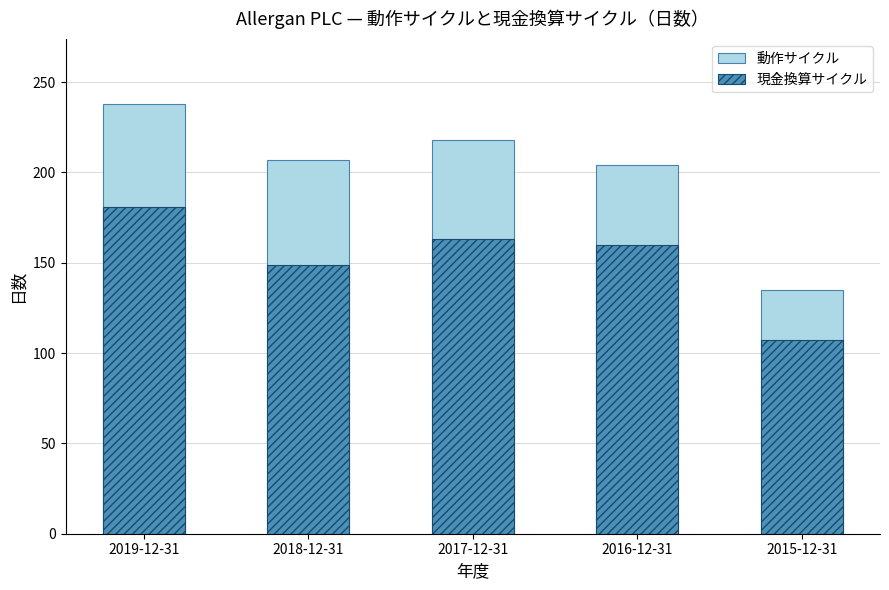

What are all the series names shown in the legend?

動作サイクル, 現金換算サイクル